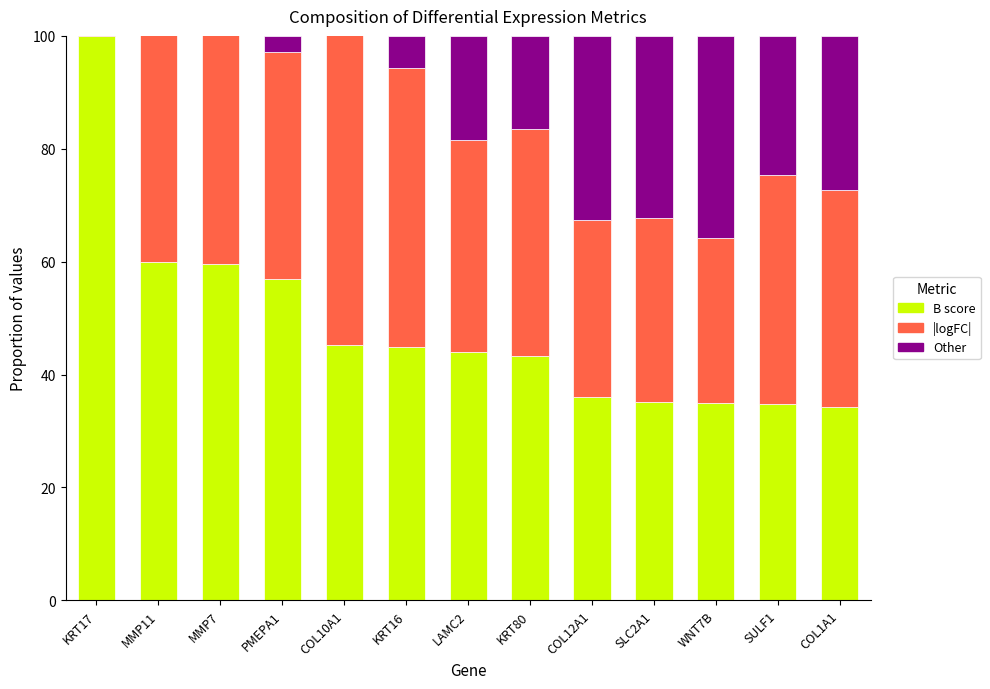

What is the label of the 10th bar from the left?

SLC2A1